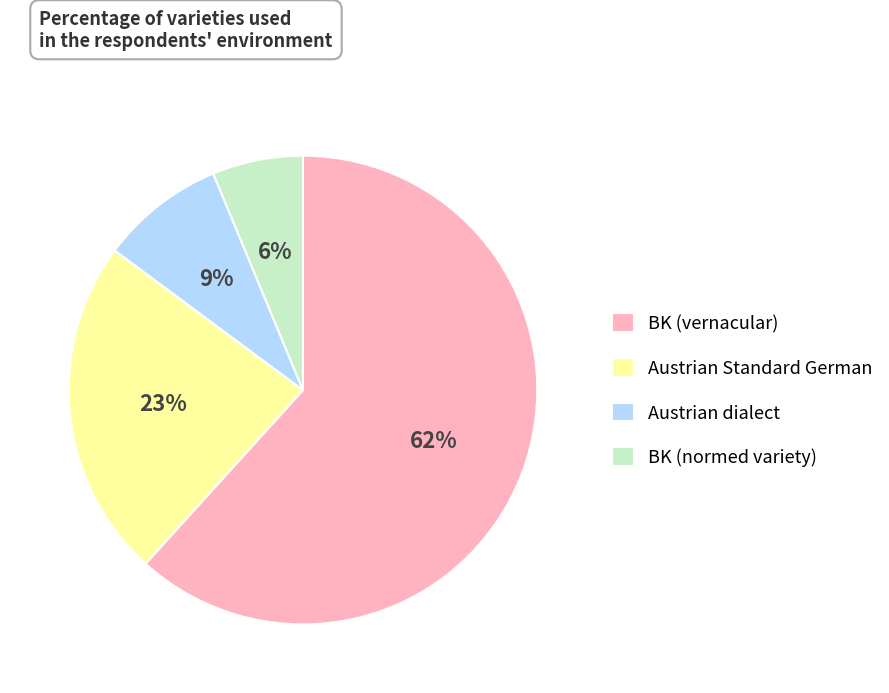

To the nearest percent, what is the difference between the Austrian Standard German and BK (normed variety) slice percentages?

17%